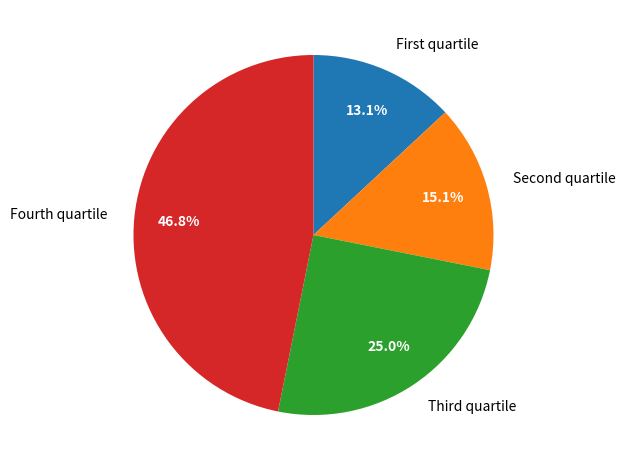

Does Fourth quartile represent more than half of the total?

No